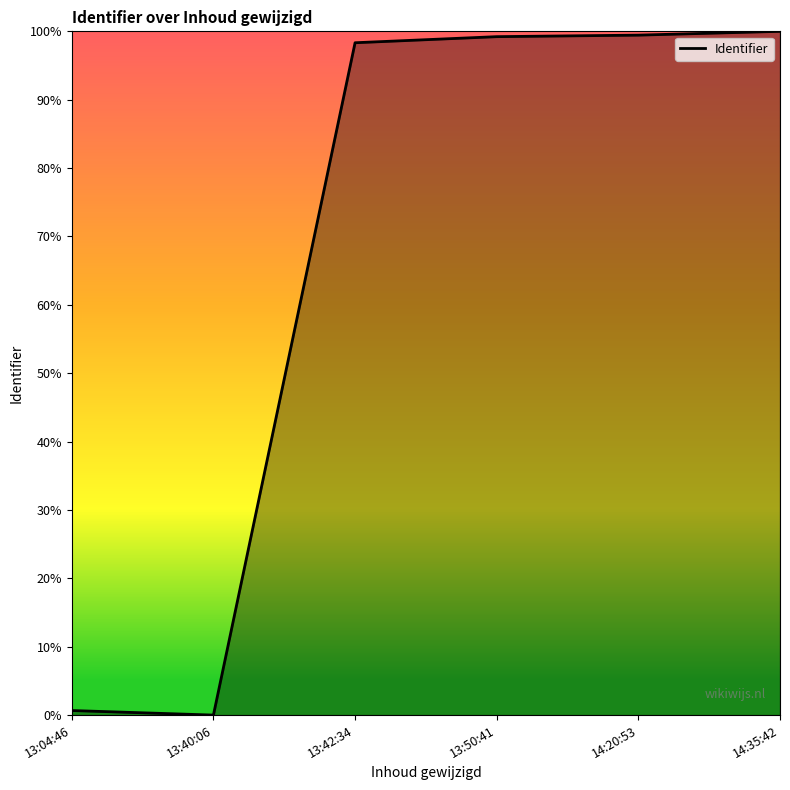

Is it true that the value at 13:04:46 is 0.7?

True